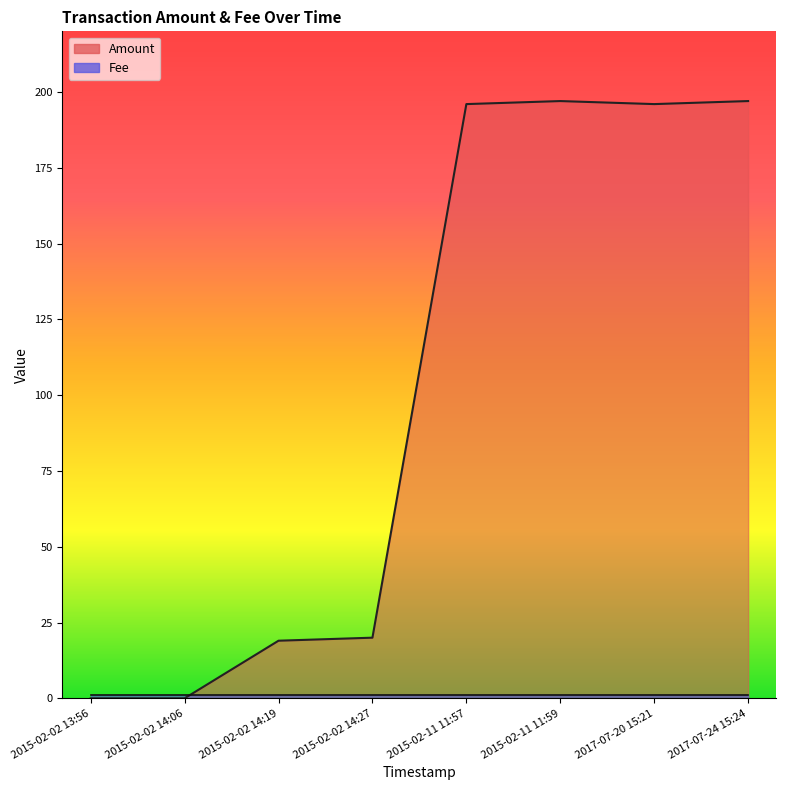

What is the change in value from 2015-02-02 13:56 to 2017-07-24 15:24?

+197